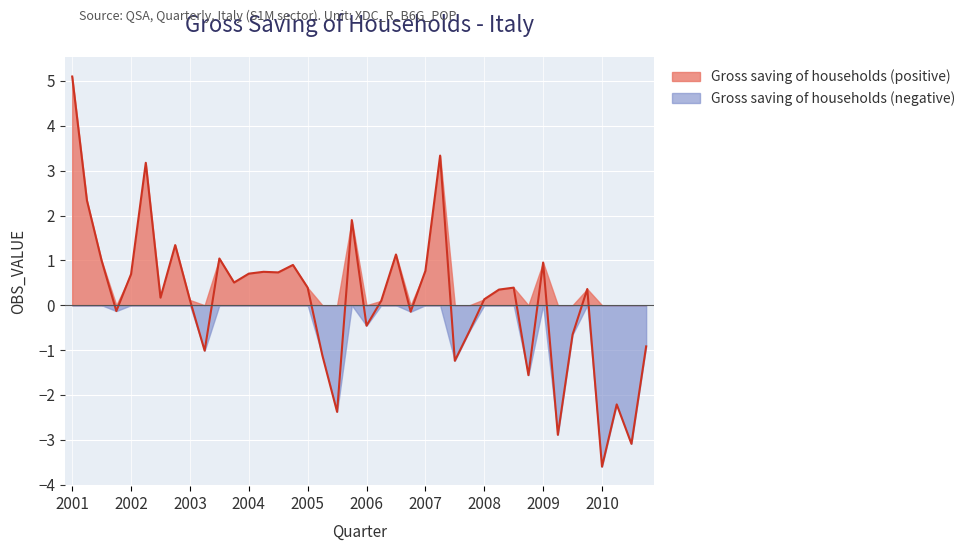

Which label corresponds to the largest value in the chart?

2001